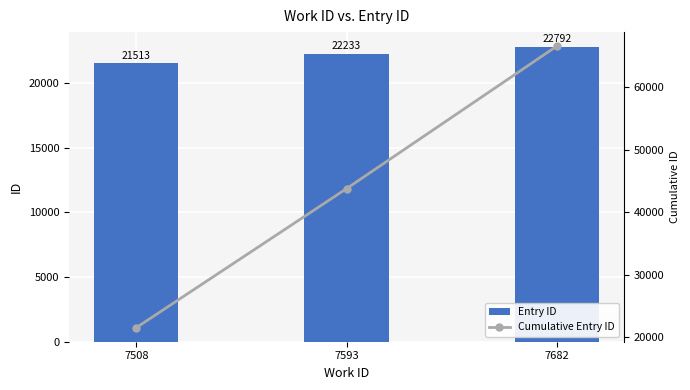

Which category has the highest value in the Entry ID series?

7682